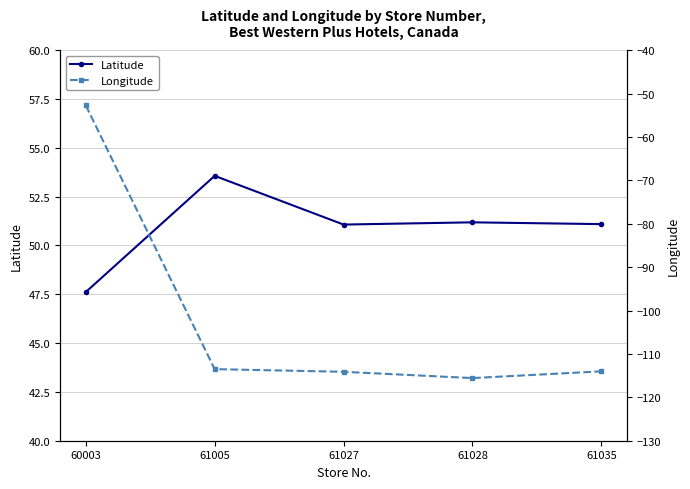

What are all the series names shown in the legend?

Latitude, Longitude